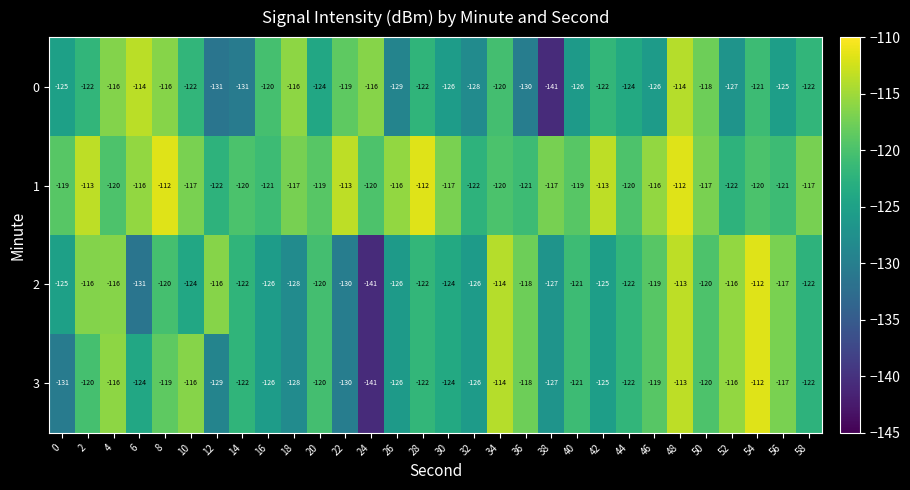

What is the sum of all 3 values?

-3666